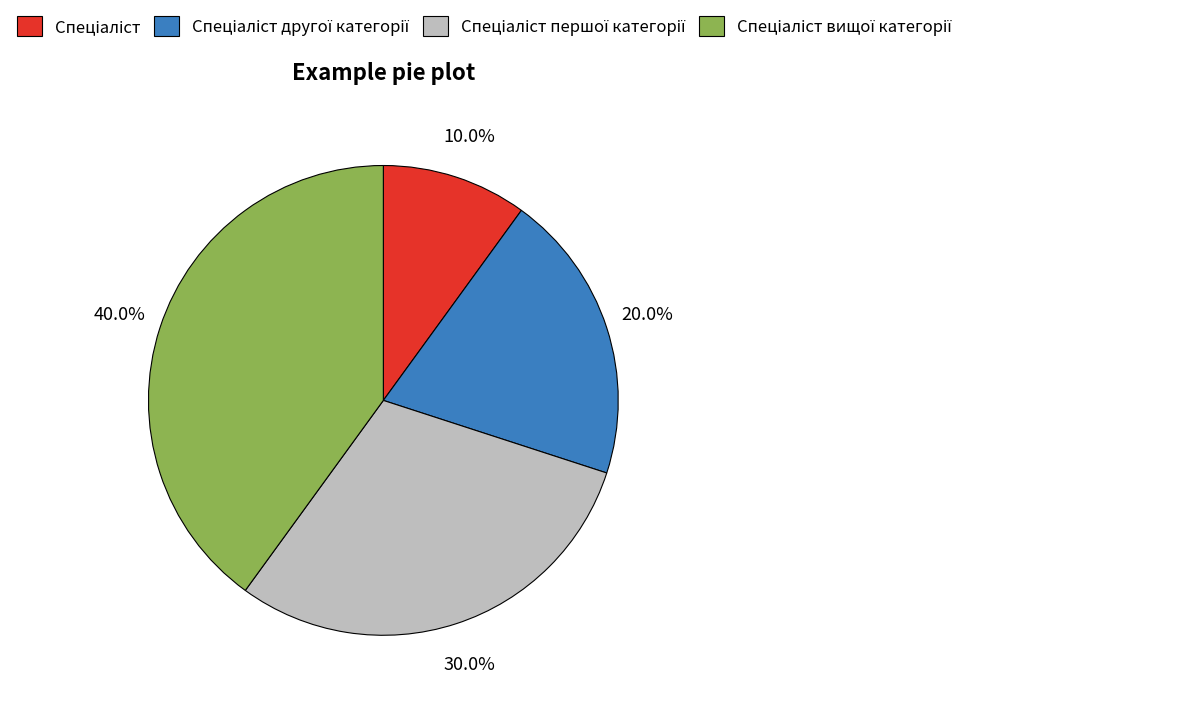

Is there any slice that represents more than half of the pie?

No